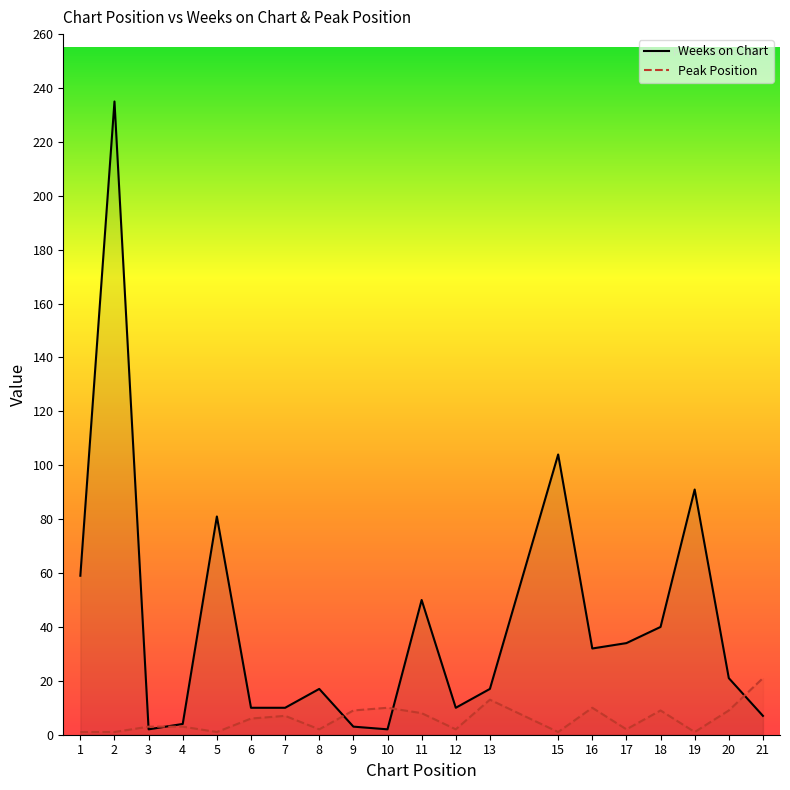

Where does the Weeks on Chart series first go above 21?

1